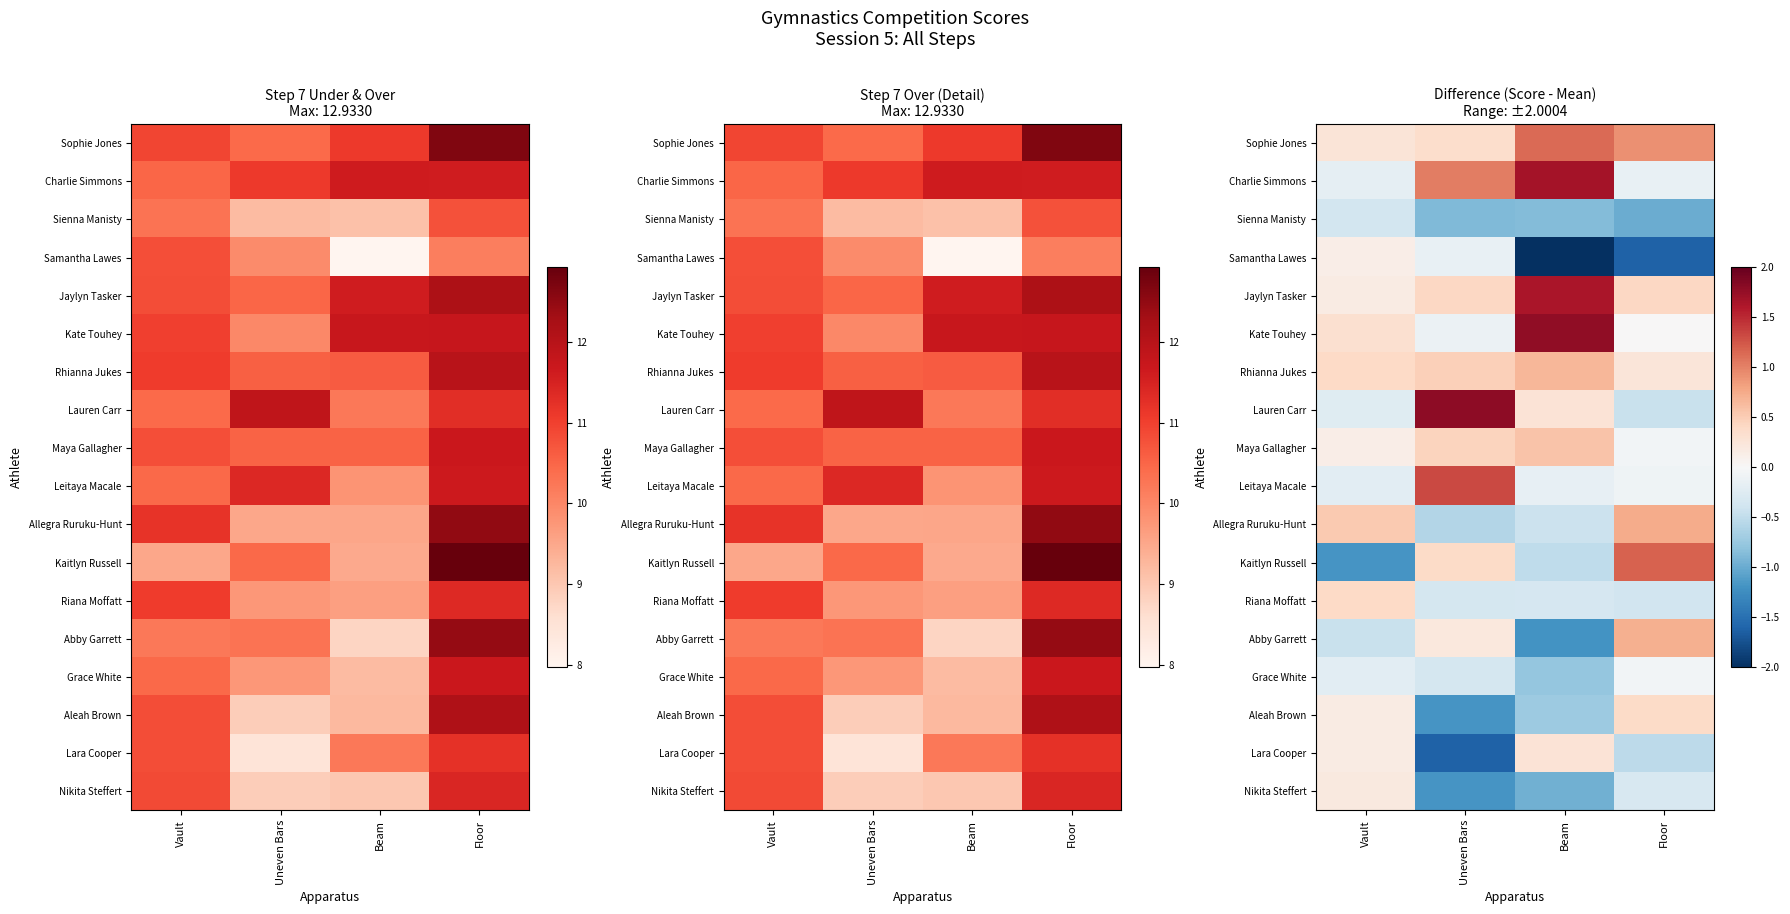

The value of Sophie Jones at Uneven Bars is 0.1. True or false?

False